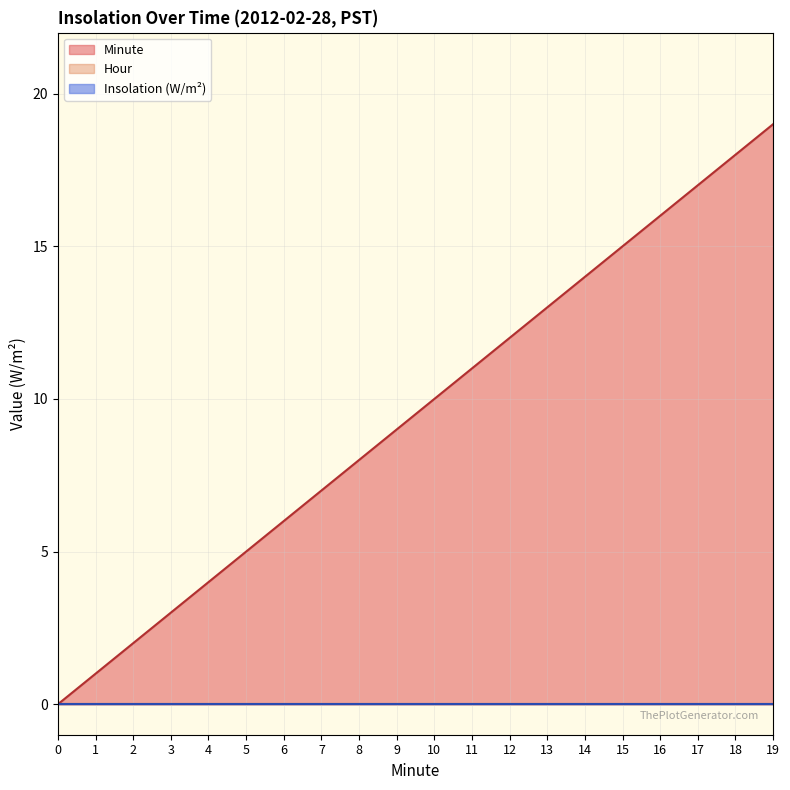

What is the total value across all series at 9?

9